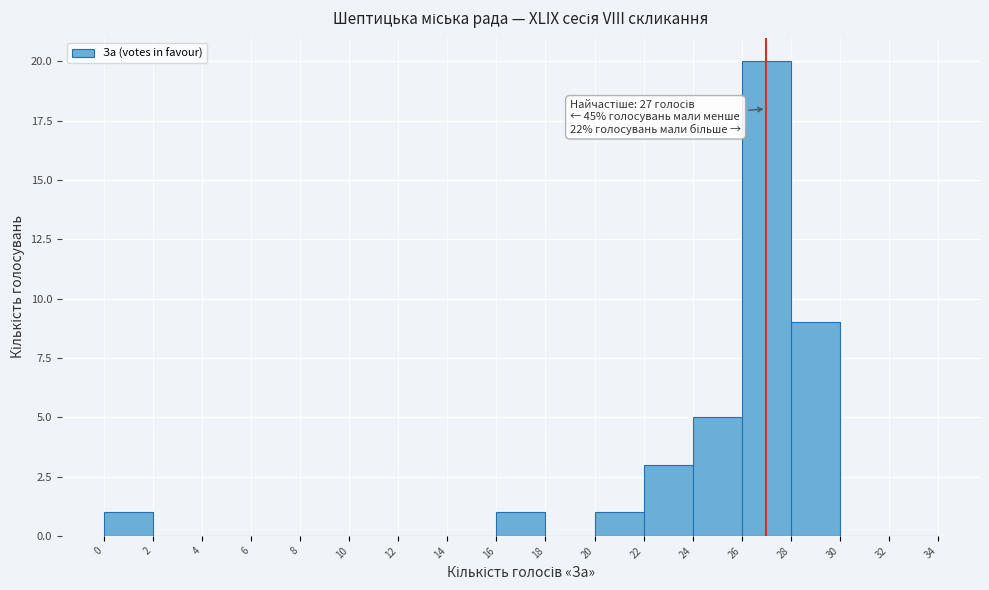

Which range on the x-axis has the tallest bar?

26 to 28